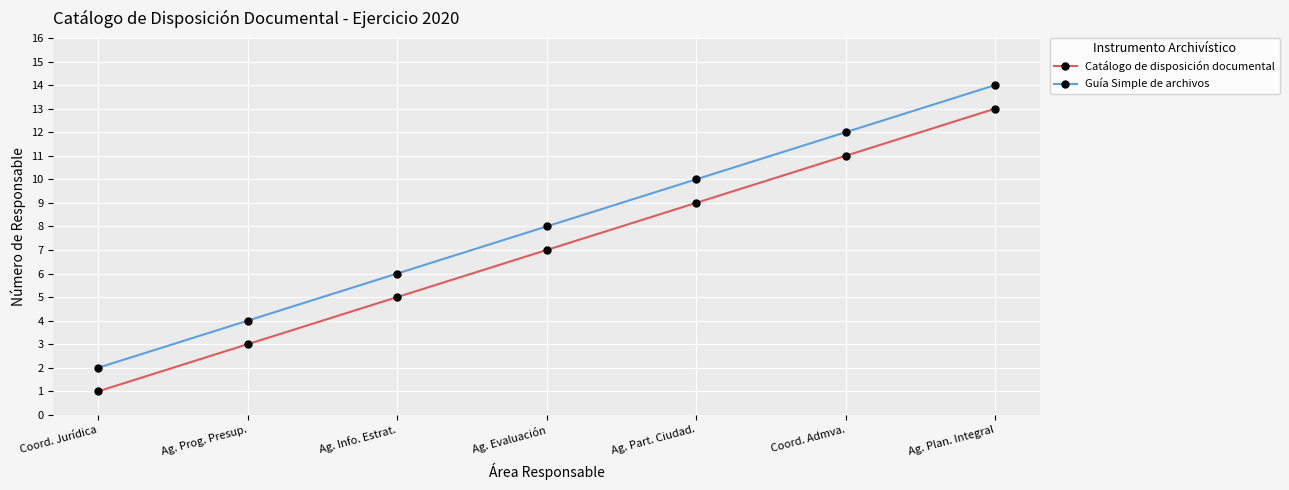

Which series has the largest total across all categories?

Guía Simple de archivos